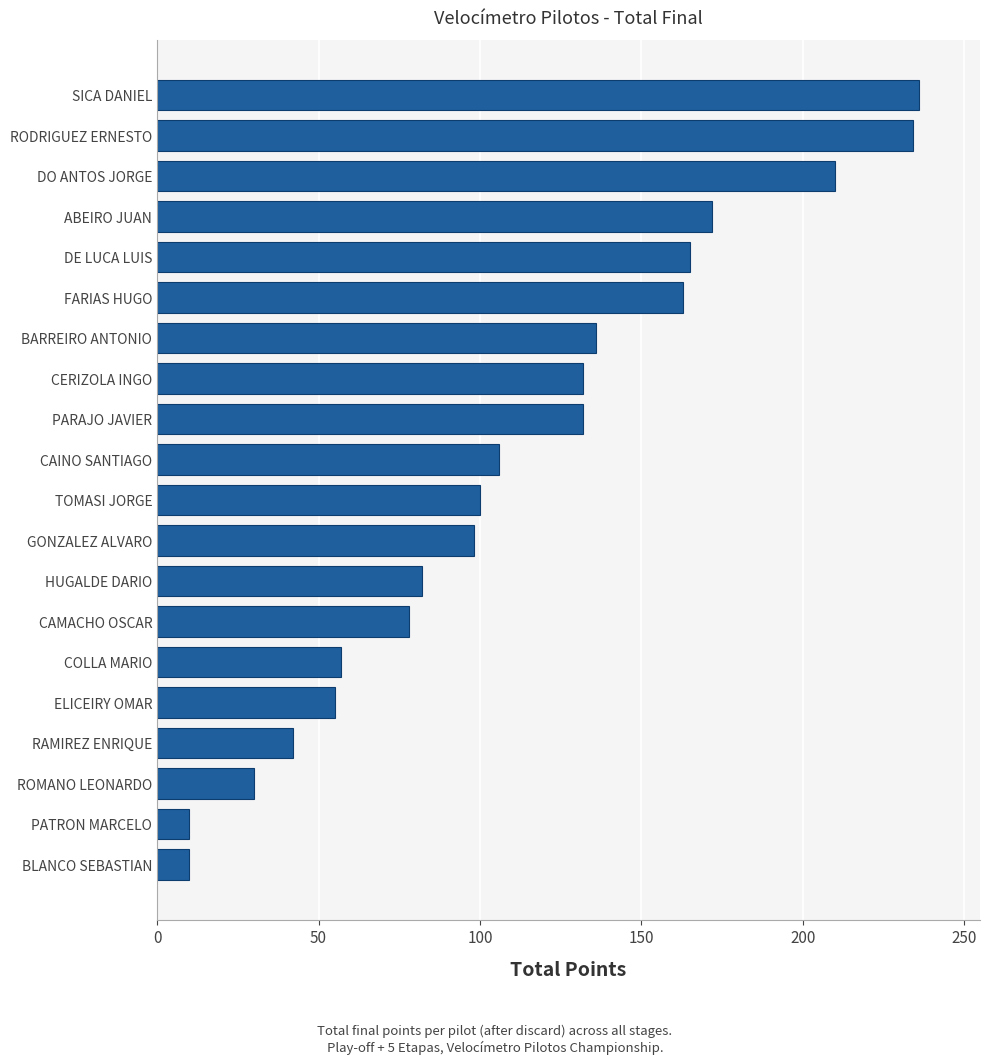

Reading bottom to top, extract all data points from this chart.

10	10	30	42	55	57	78	82	98	100	106	132	132	136	163	165	172	210	234	236